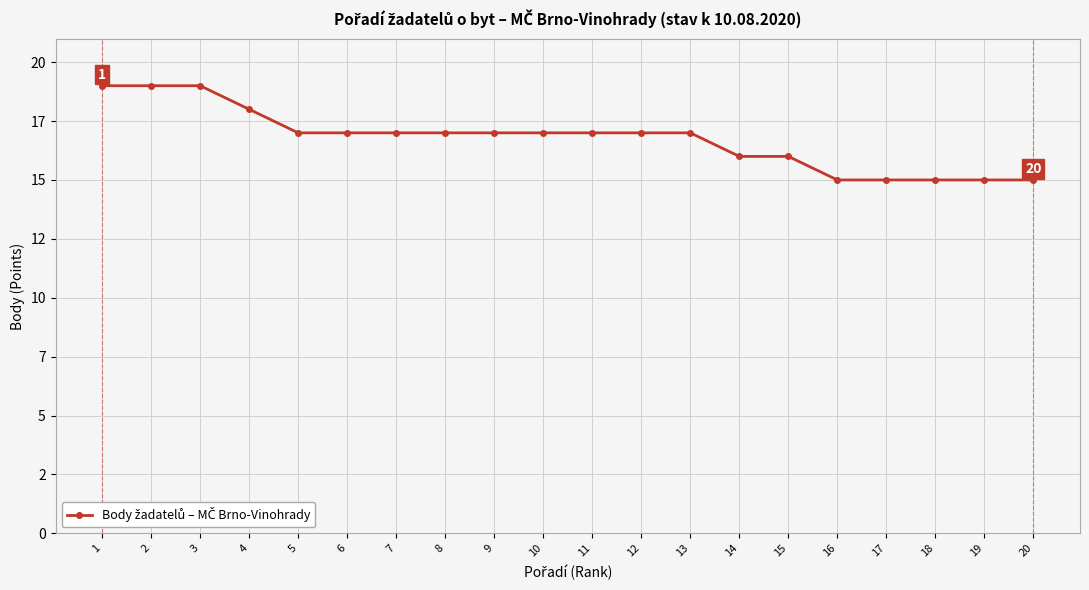

Is this an area chart (filled region under the line)?

No